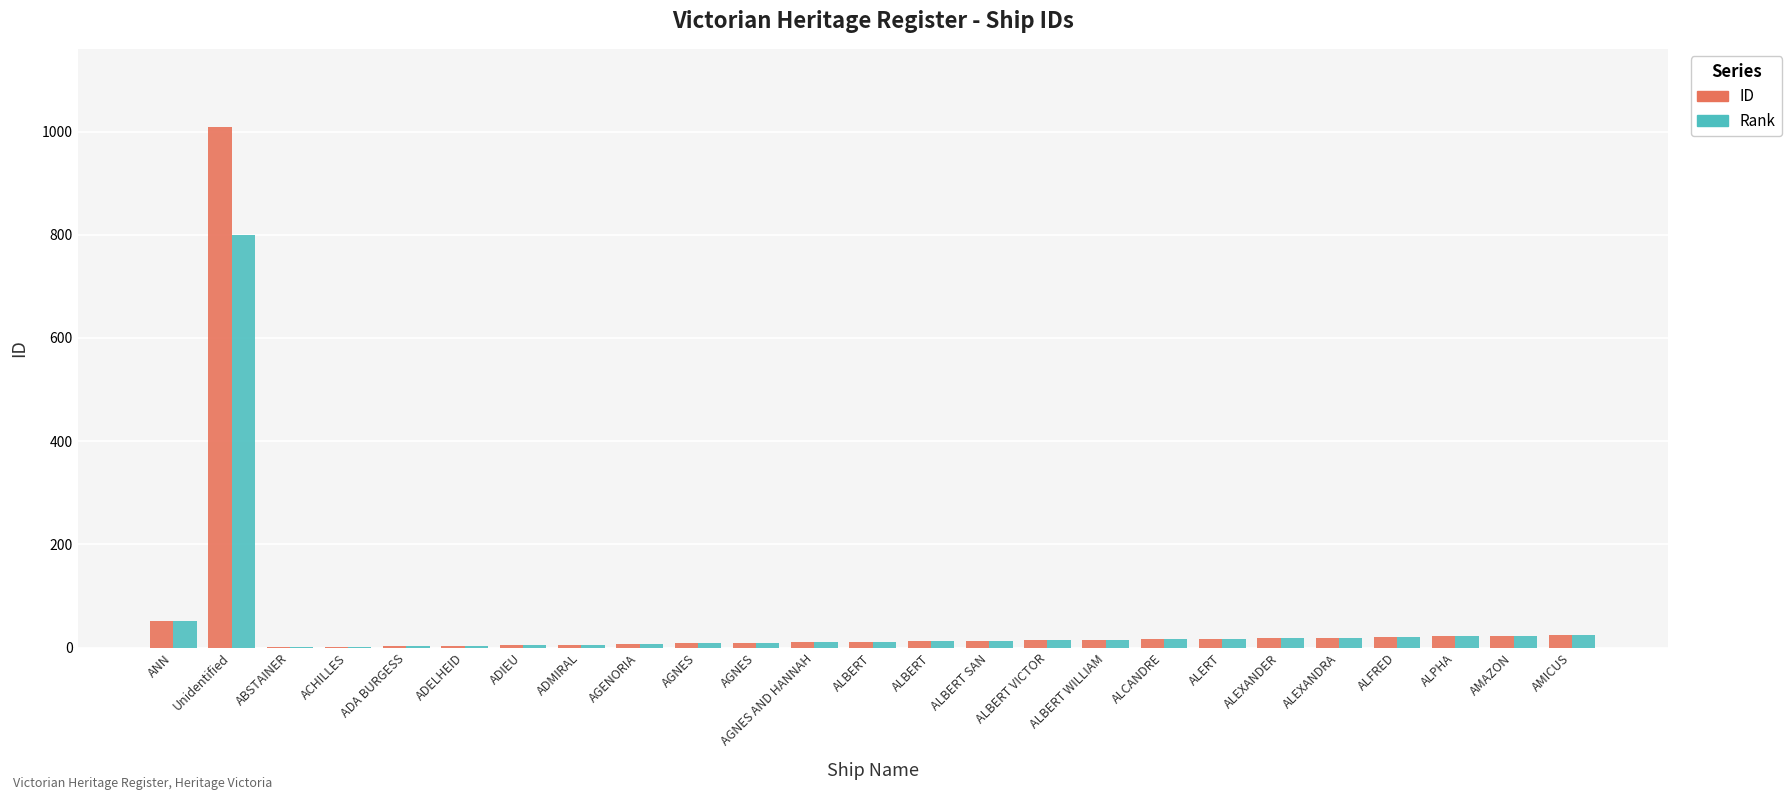

How many groups of bars are there?

25